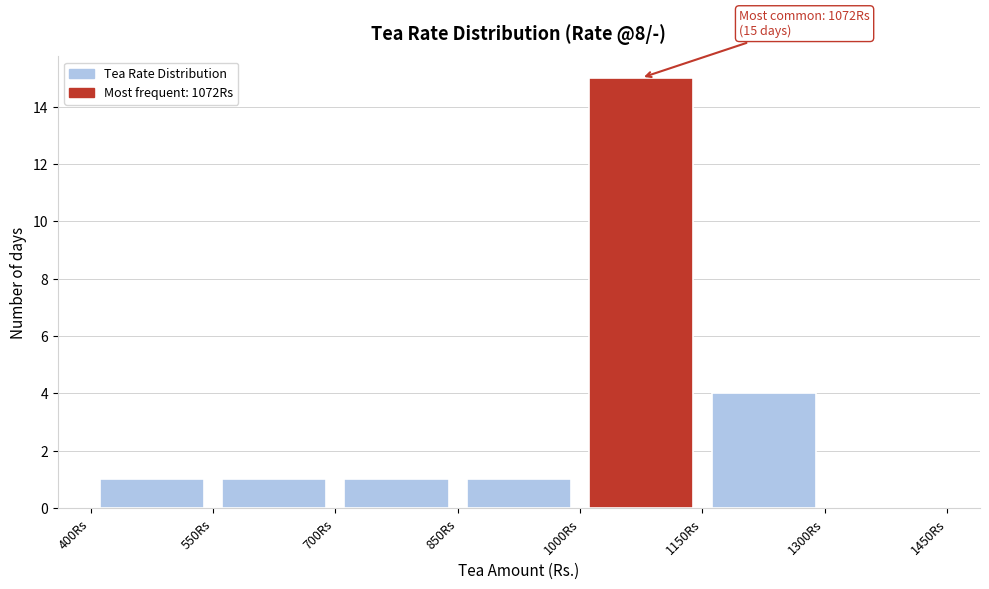

Which range on the x-axis has the tallest bar?

1000 to 1150